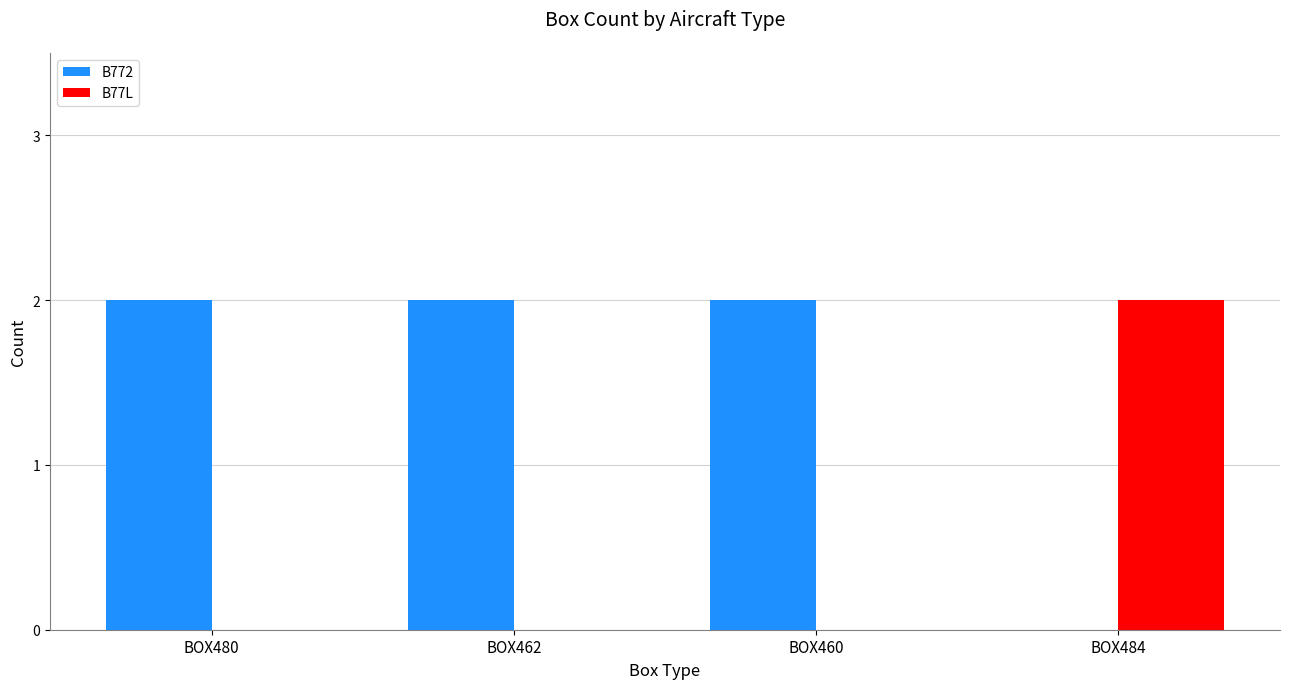

How many B77L values are between 0 and 2?

4